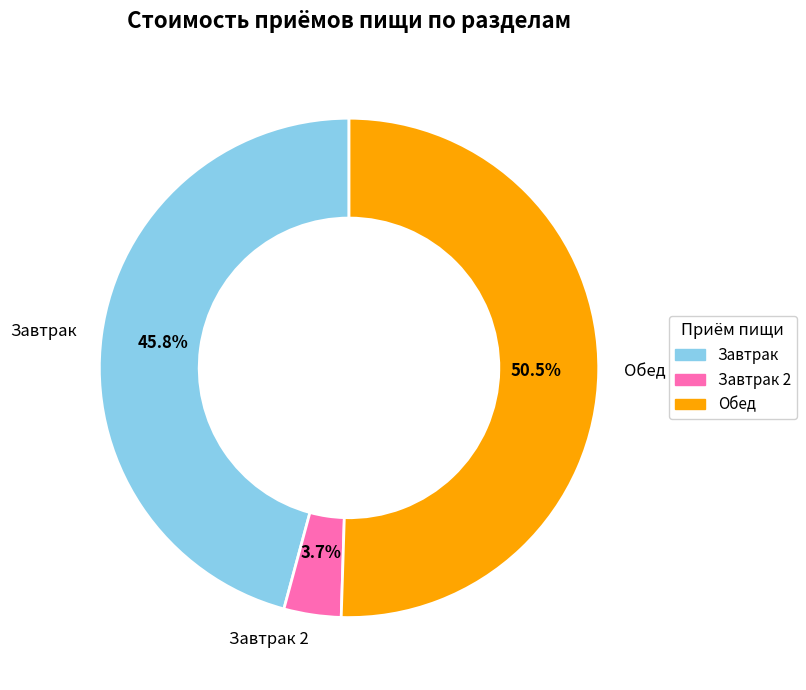

Combined, do Завтрак and Обед account for over 50%?

Yes